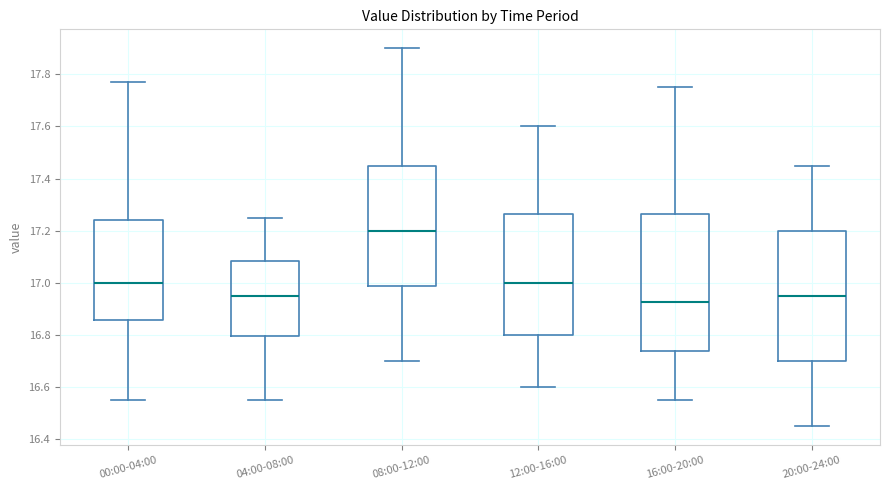

Where does the upper whisker of the box for 20:00-24:00 end on the y-axis? The values are not printed on the chart, so give them approximately, as read against the axis.

17.46